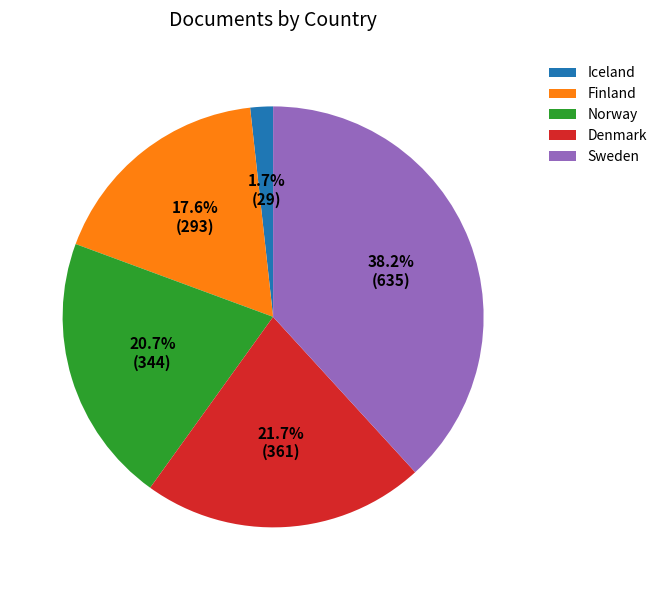

Between Iceland and Finland, which is larger?

Finland